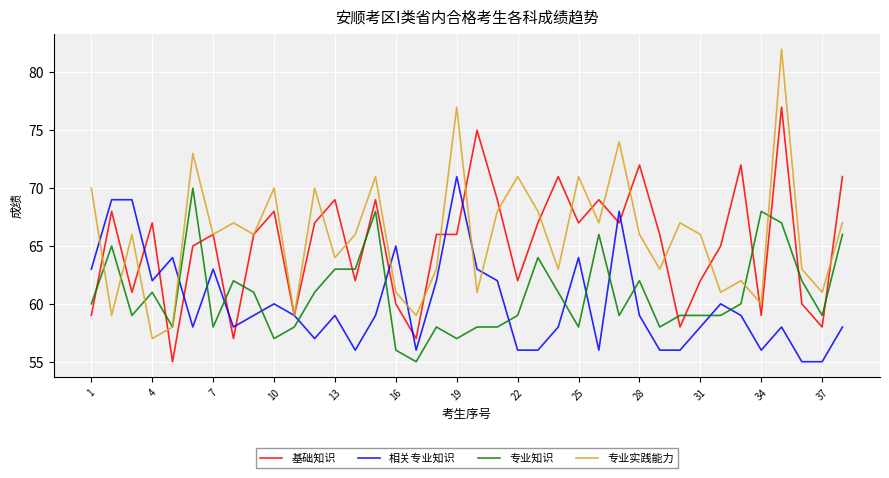

How many interior local peaks does the 专业实践能力 series have?

13